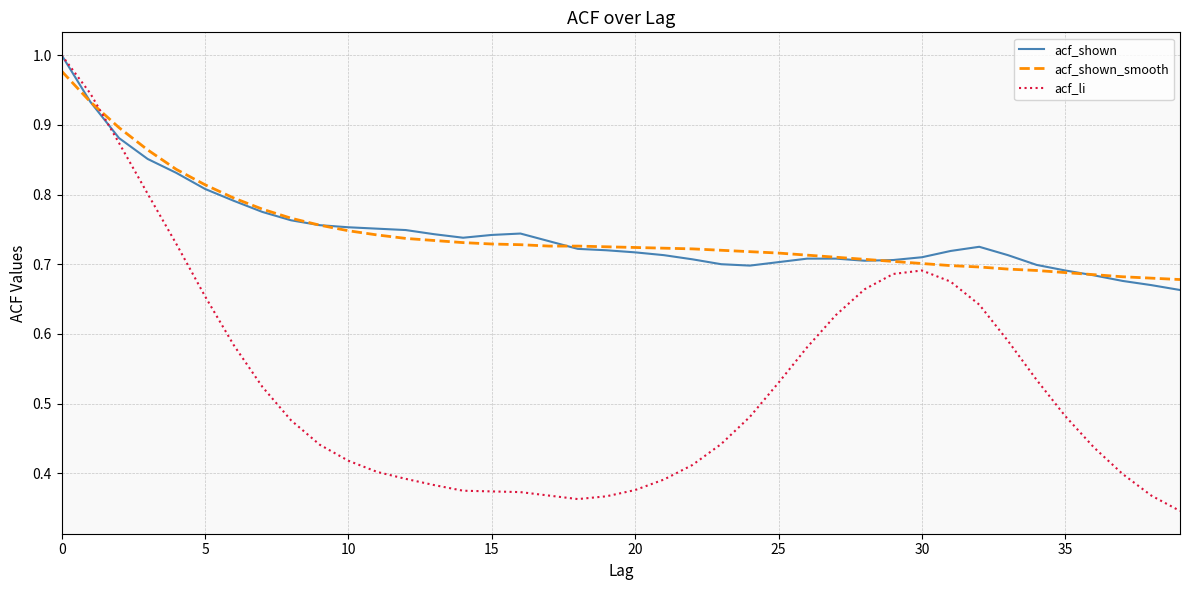

How many lines are shown in the chart?

3